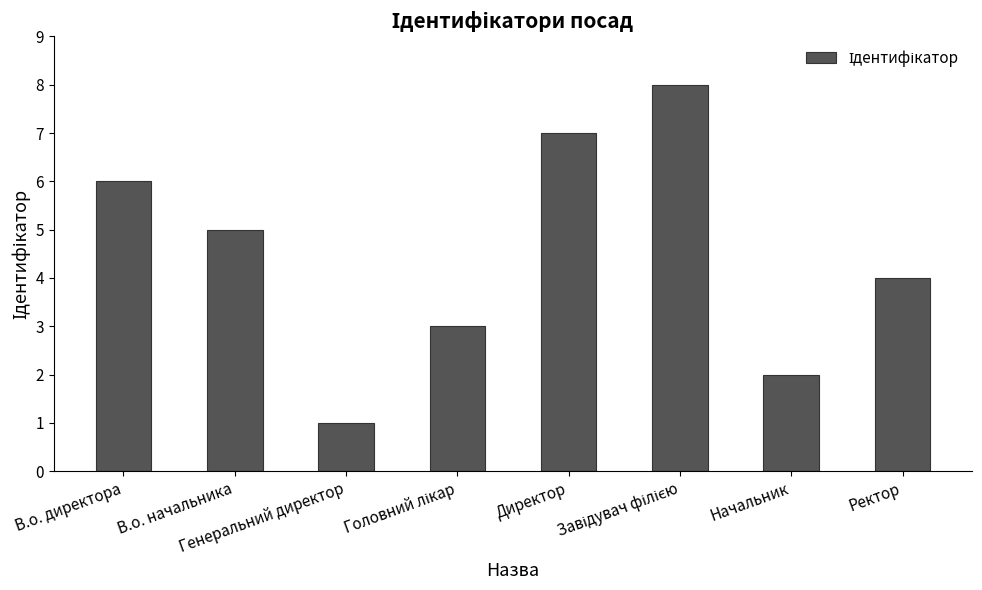

What is the difference between the maximum and second lowest values?

6